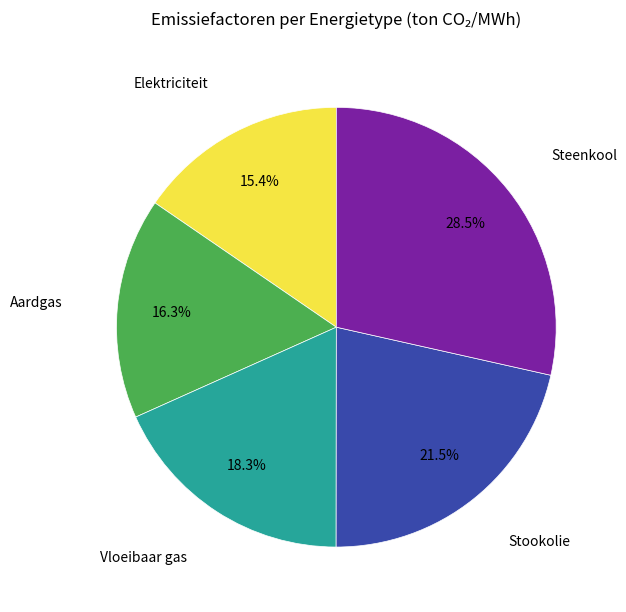

Is there any slice that represents more than half of the pie?

No